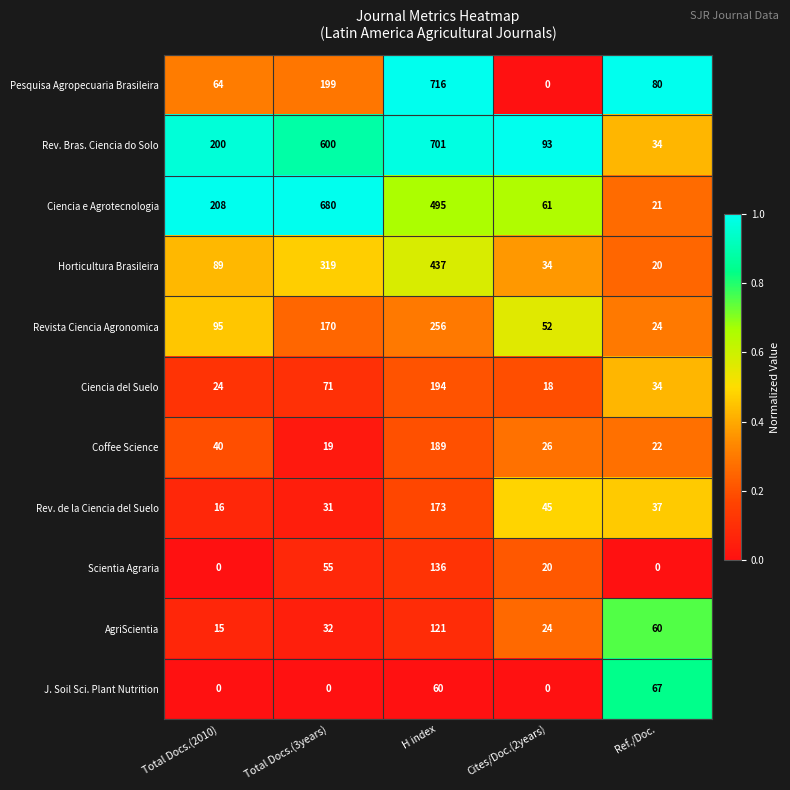

What value does the Coffee Science series have at Cites/Doc.(2years), to the nearest 5?

25